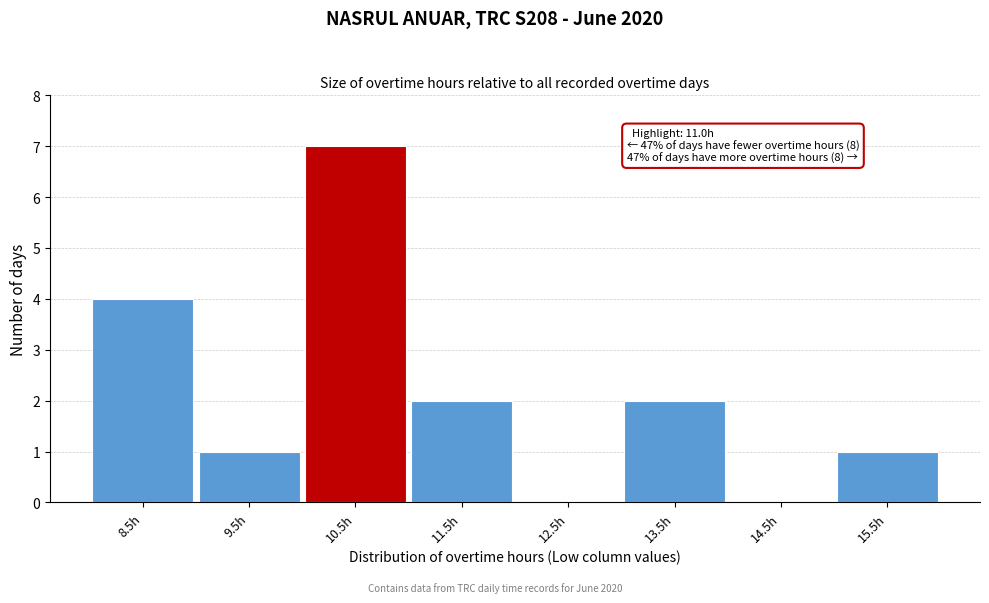

Reading left to right, list all the values displayed in this chart.

8.5h=4	9.5h=1	10.5h=7	11.5h=2	12.5h=0	13.5h=2	14.5h=0	15.5h=1